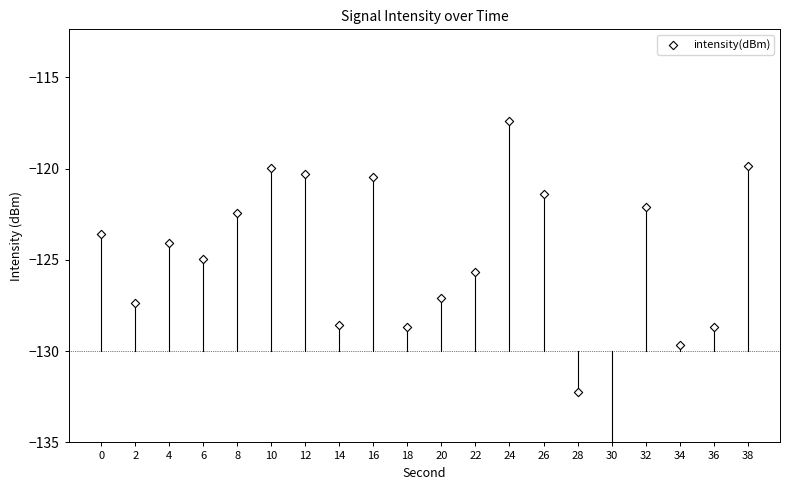

What is the change in value from 28 to 34?

+2.6